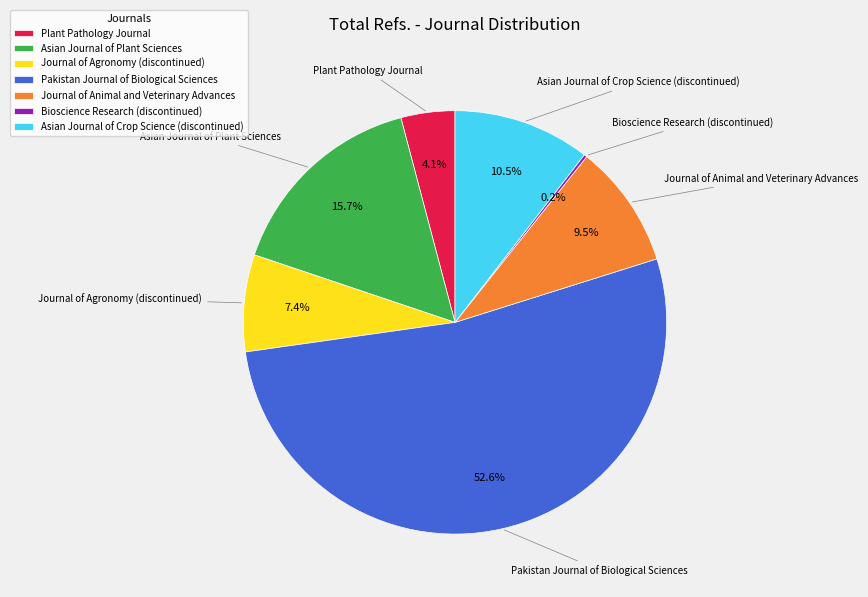

What is the majority slice?

Pakistan Journal of Biological Sciences